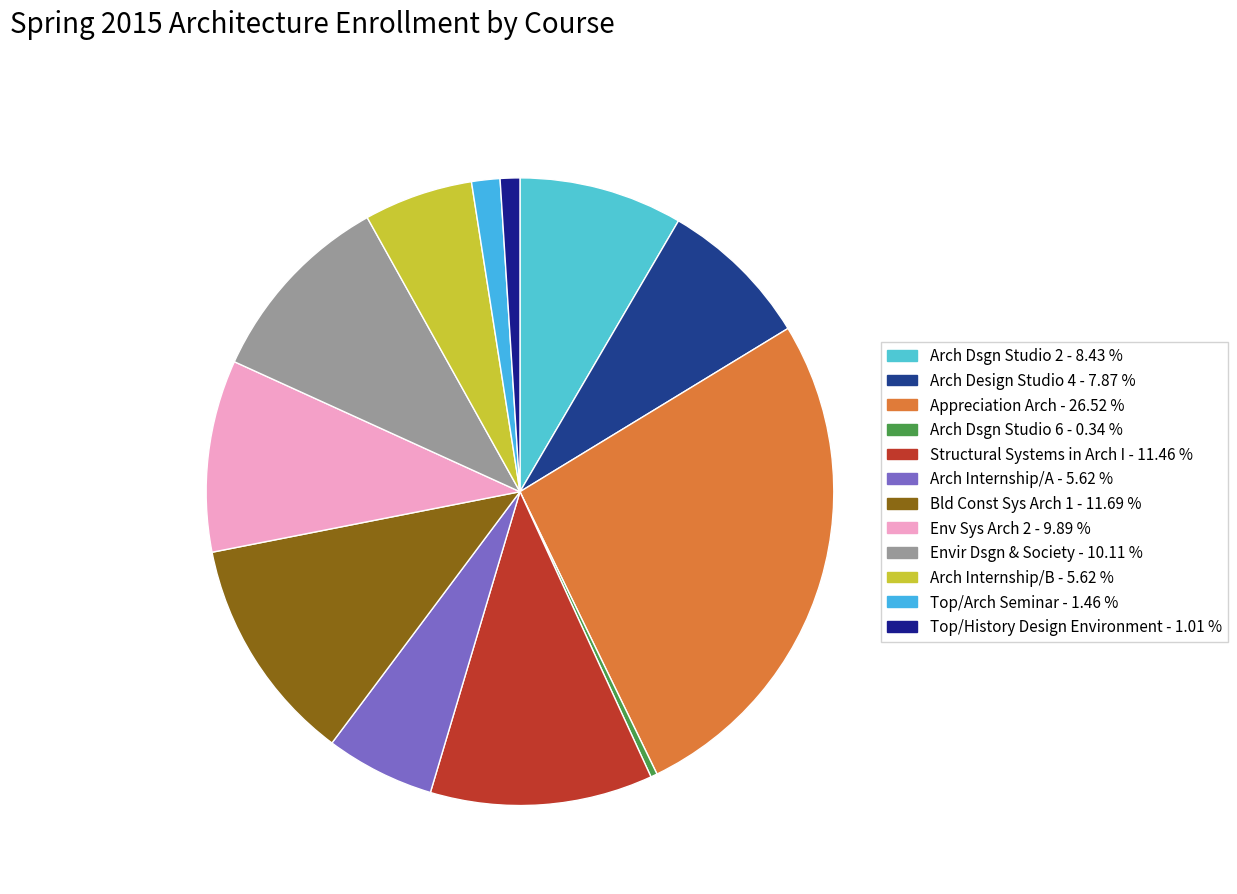

Count the number of slices in the pie.

12